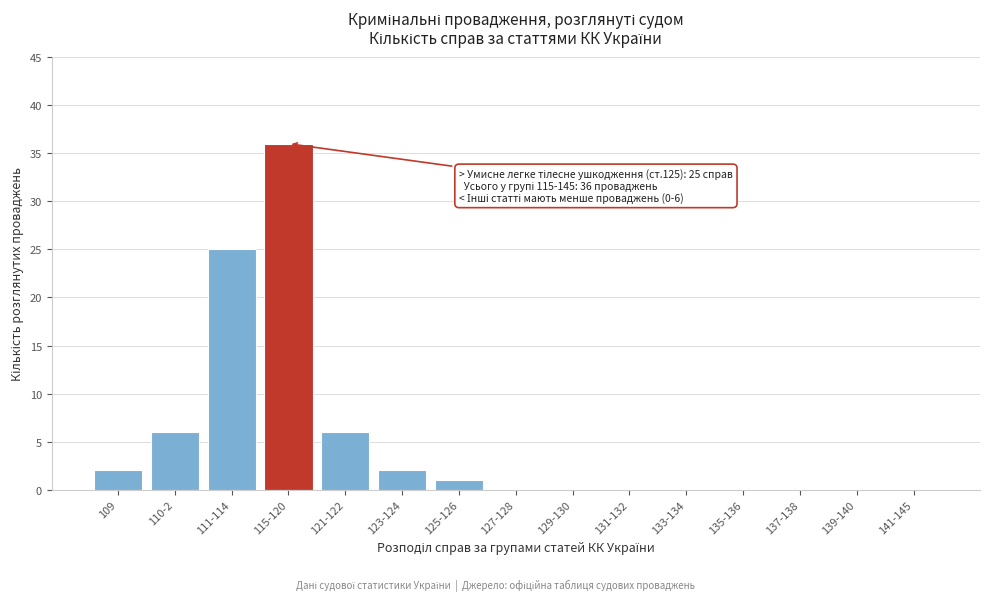

Reading left to right, list all the values displayed in this chart.

109=2	110-2=6	111-114=25	115-120=36	121-122=6	123-124=2	125-126=1	127-128=0	129-130=0	131-132=0	133-134=0	135-136=0	137-138=0	139-140=0	141-145=0